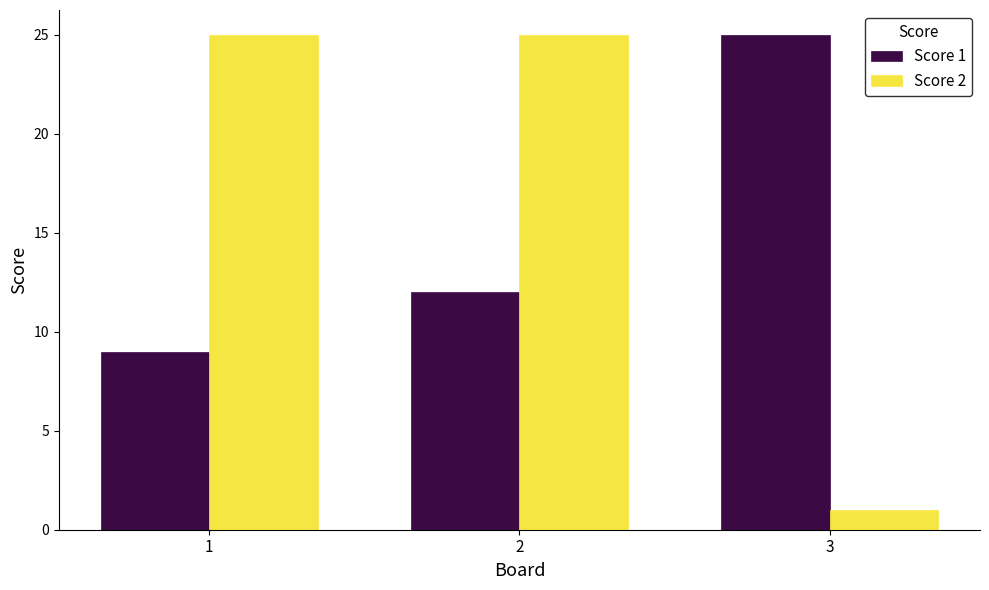

What is the smallest value displayed?

1